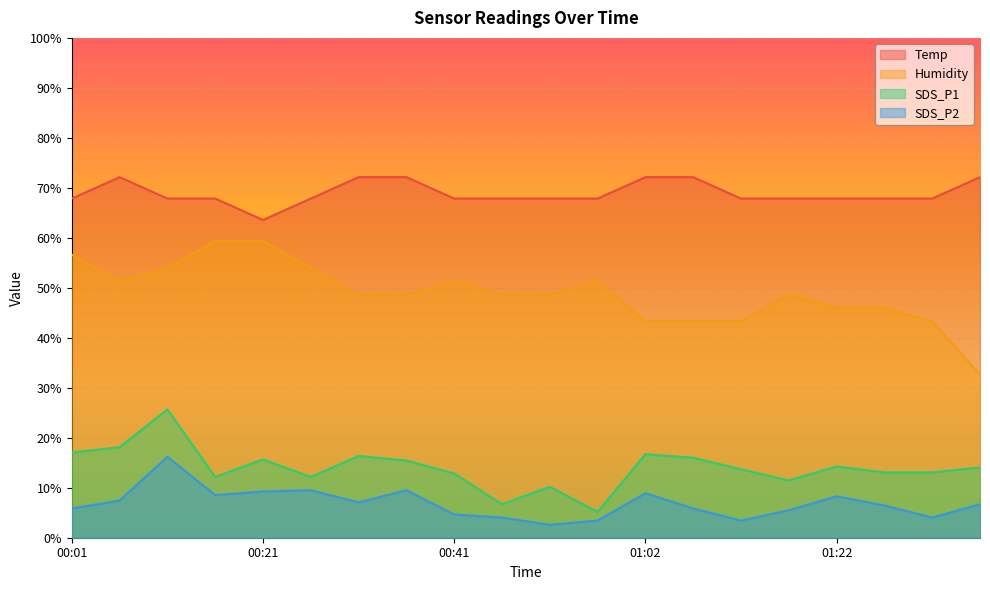

True or false: Temp and SDS_P2 intersect in this chart.

False